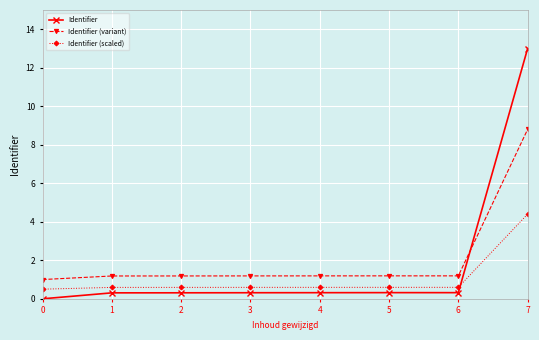

Reading left to right, transcribe all the data shown in this chart.

Identifier: 0=0.0	1=0.3	2=0.3	3=0.3	4=0.3	5=0.3	6=0.3	7=13.0
Identifier (variant): 0=1.0	1=1.2	2=1.2	3=1.2	4=1.2	5=1.2	6=1.2	7=8.8
Identifier (scaled): 0=0.5	1=0.6	2=0.6	3=0.6	4=0.6	5=0.6	6=0.6	7=4.4